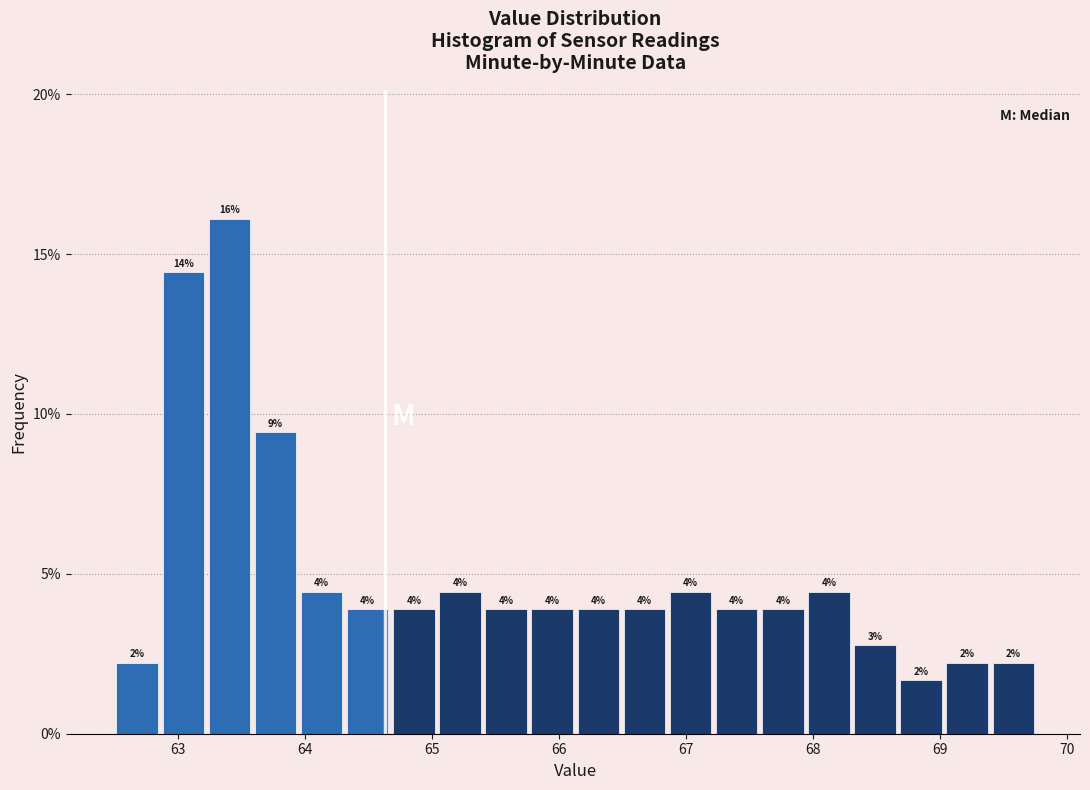

Read against the x-axis, roughly where is the centre of the tallest bar?

63.4